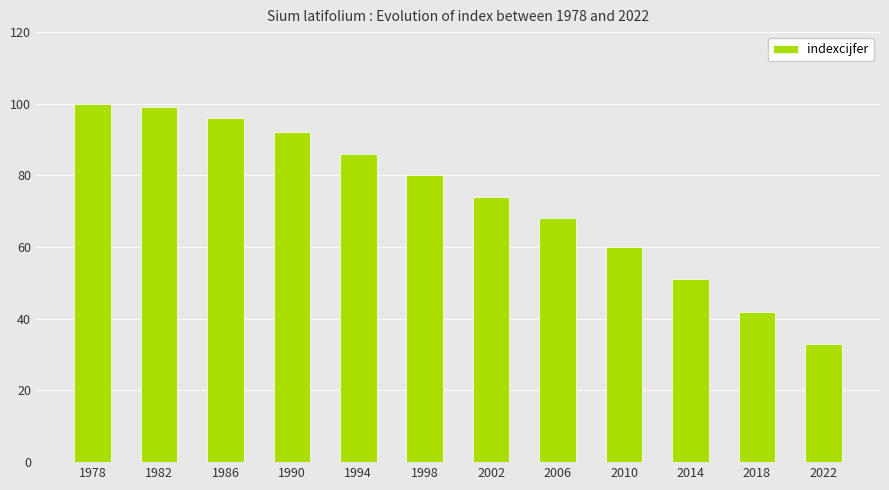

What is the average value?

73